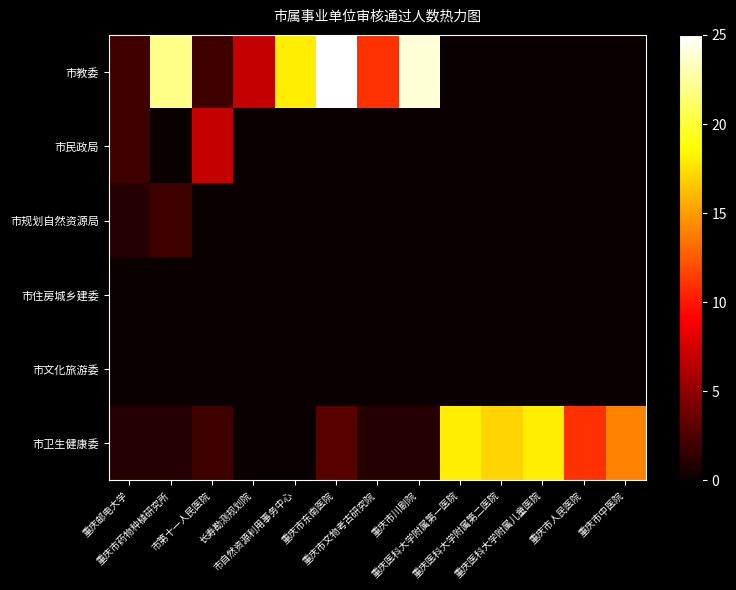

What is the difference between the highest and lowest values at 重庆市川剧院?

24